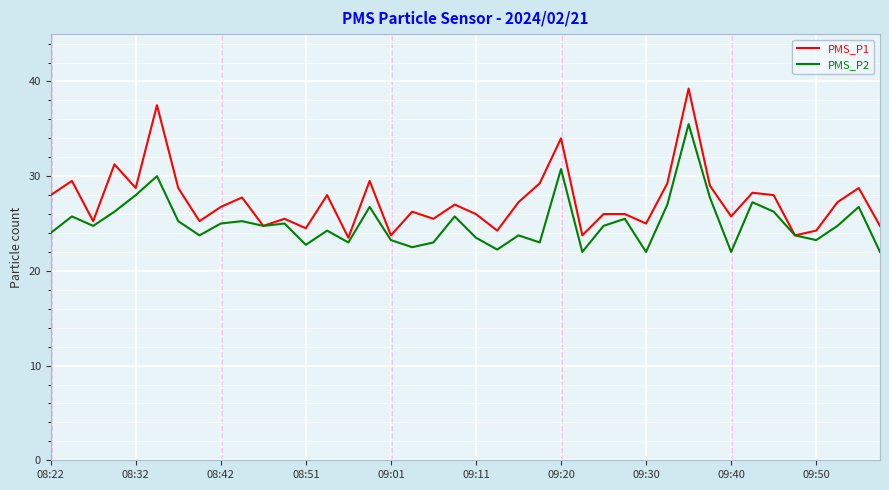

List the series in order of their overall mean, highest first.

PMS_P1, PMS_P2